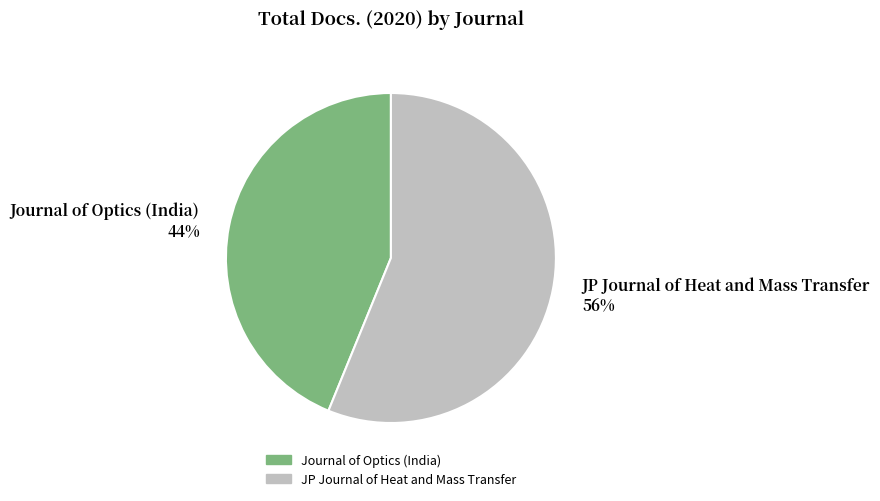

How many segments does this pie chart have?

2